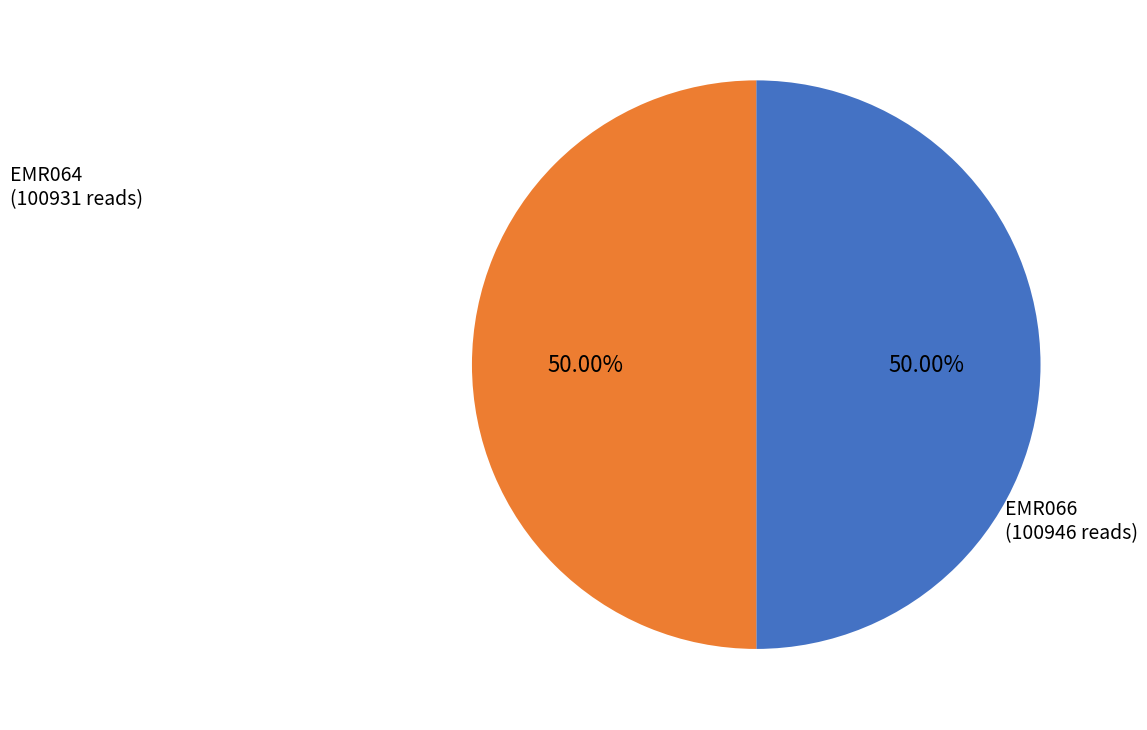

Count the number of slices in the pie.

2